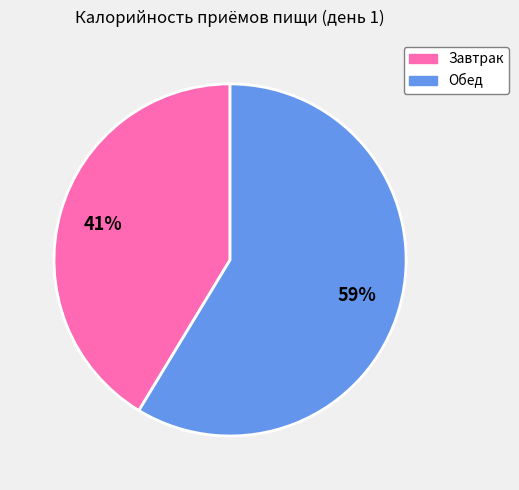

How many segments does this pie chart have?

2